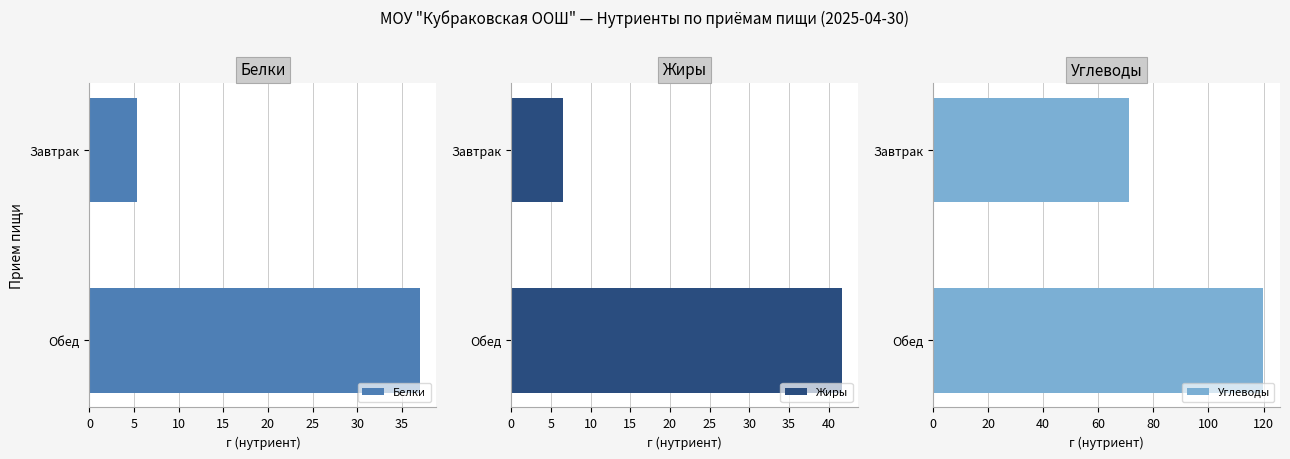

What is the sum of the Белки values at Завтрак and Обед?

42.4